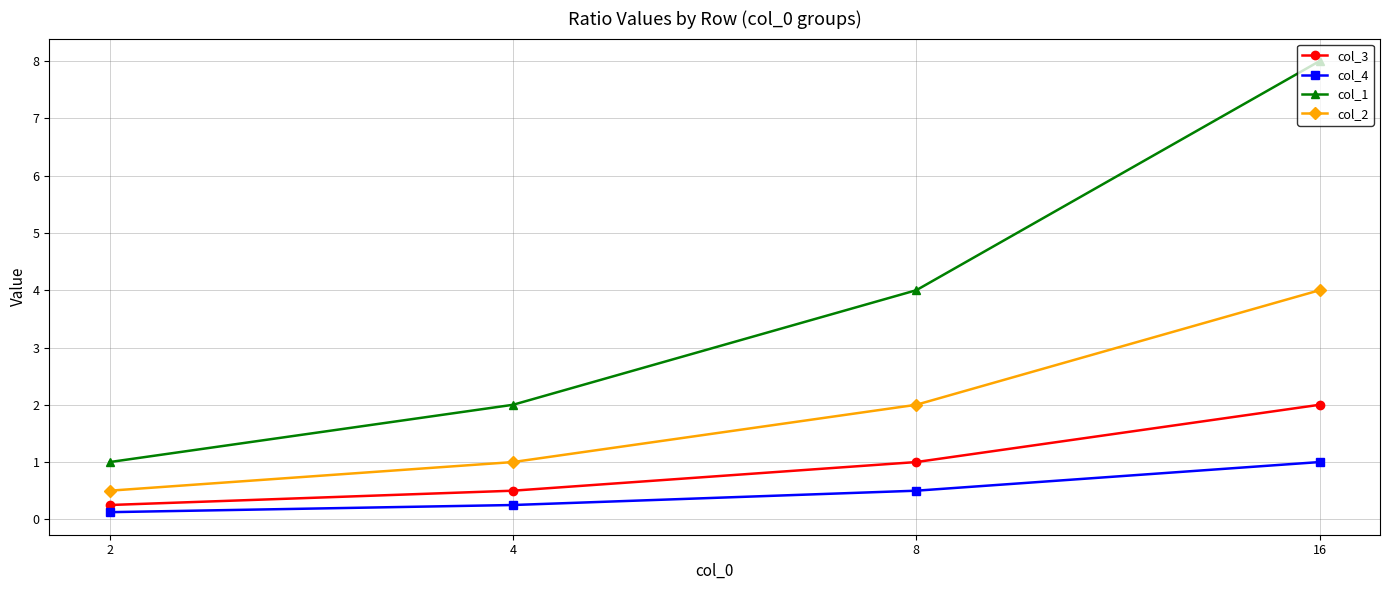

Which series changed the most between 4 and 16?

col_1